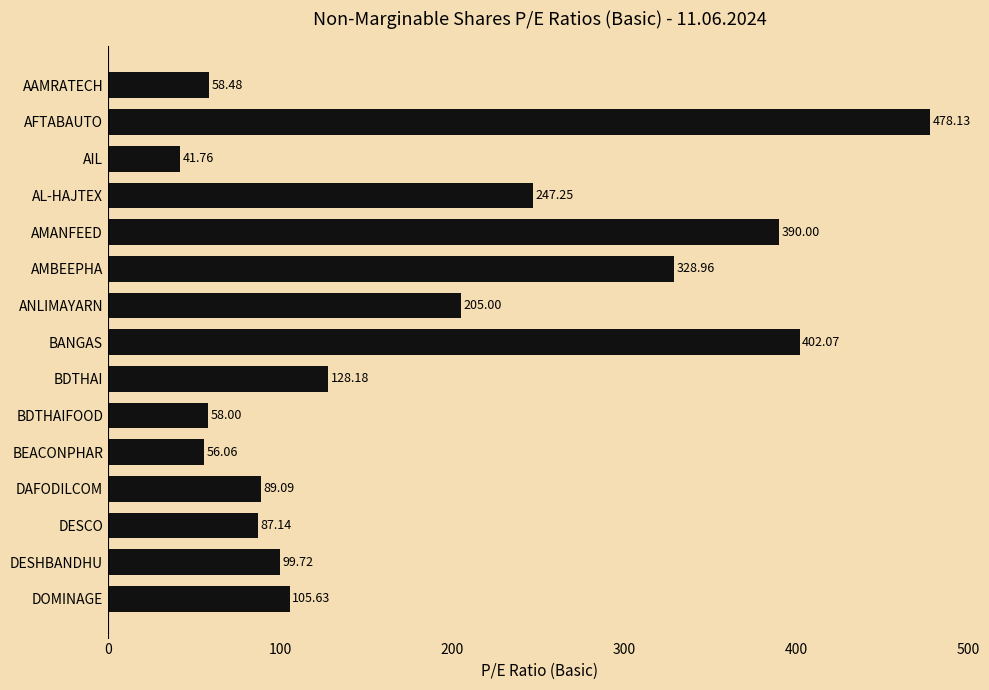

What is the average value?

185.0